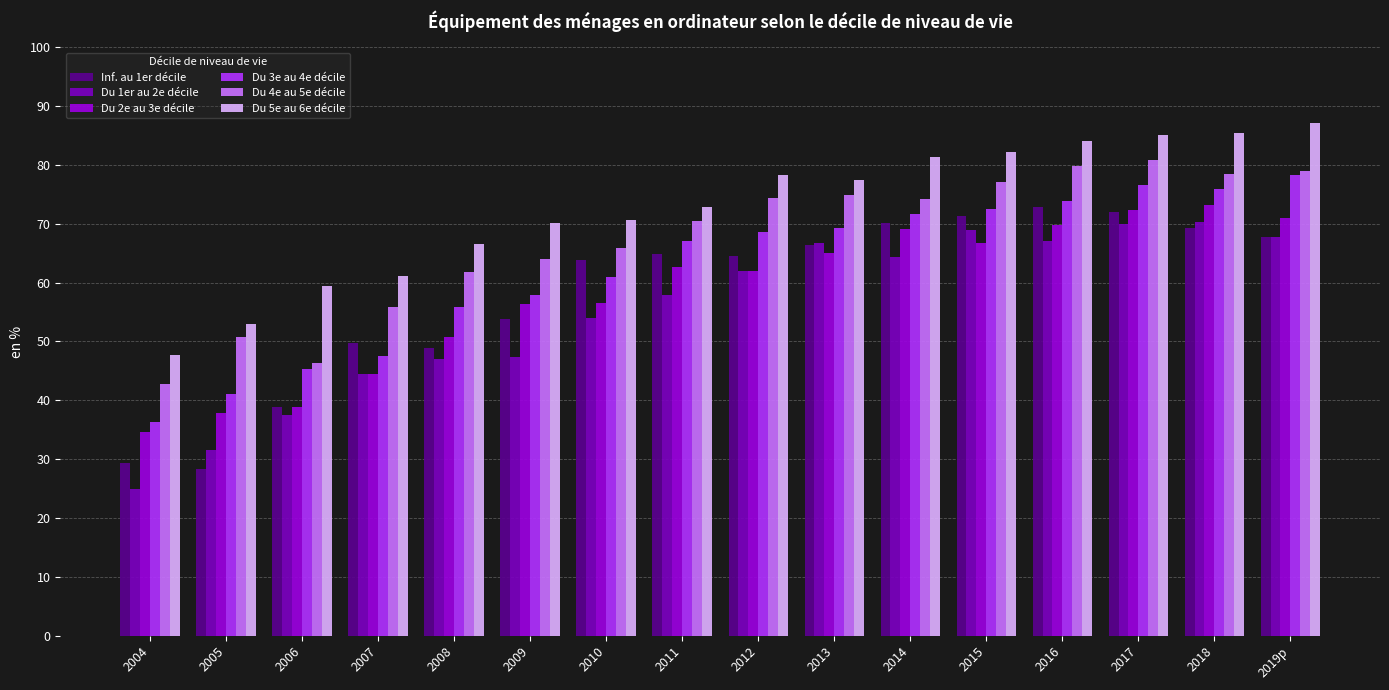

What is the total value across all series at 2018?

452.4